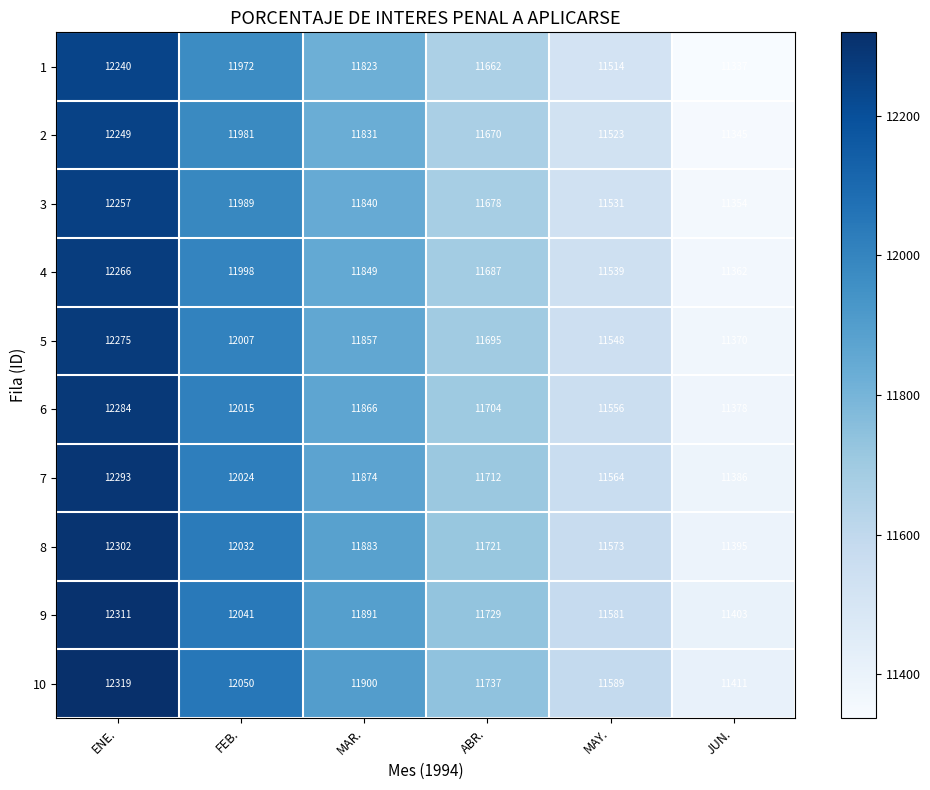

The 4 series shows 6807 at MAR.. True or false?

False